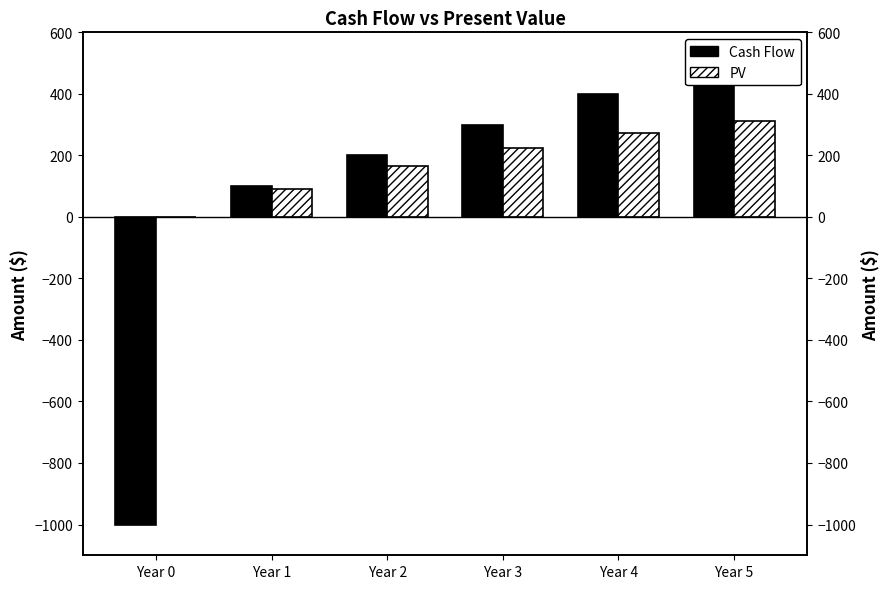

At which label does Cash Flow reach its minimum?

Year 0